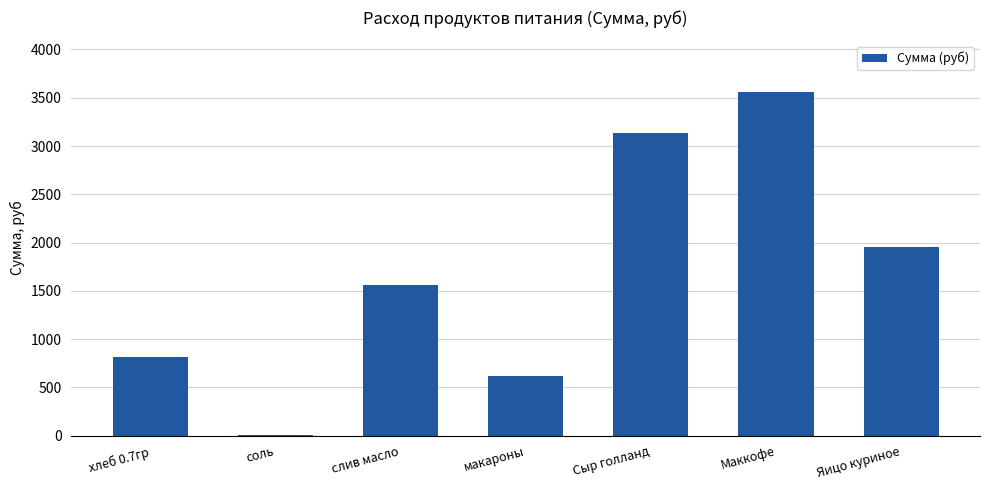

What is the greatest value displayed?

3560.0